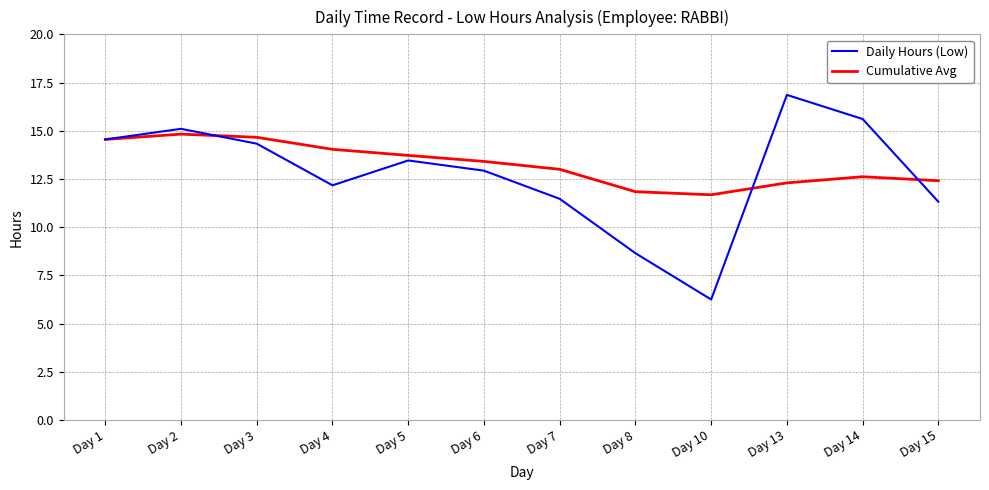

What is the total value across all series at Day 10?

17.9